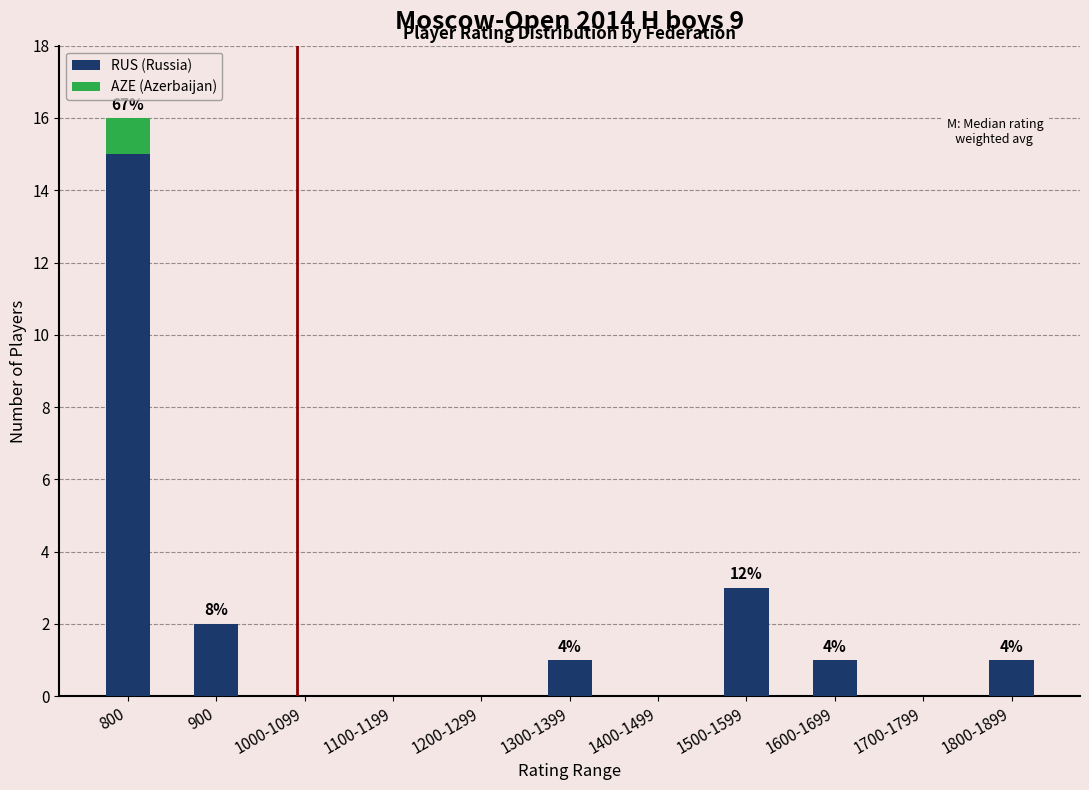

What is the sum of all RUS (Russia) values?

23